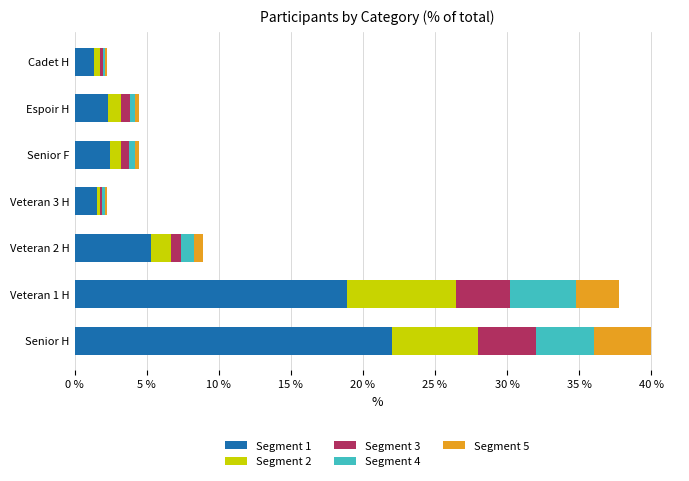

What is the highest value of the Segment 1 series?

22.0